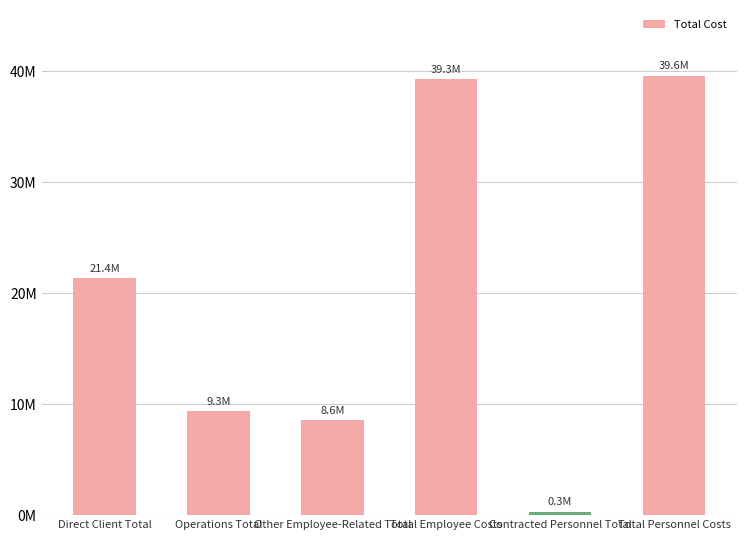

Is it true that the value at Total Employee Costs is 39270495.0?

True